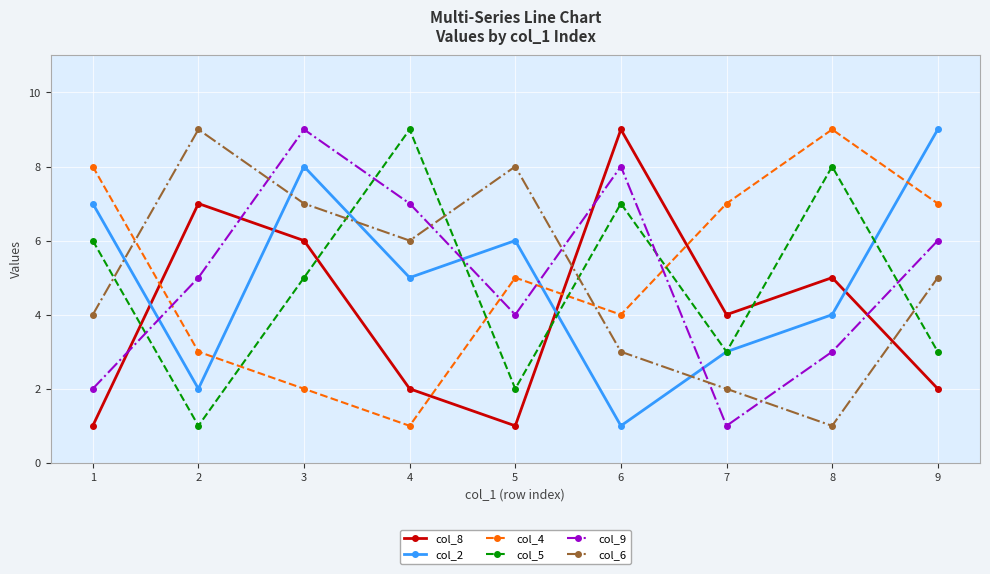

What is the average value of the col_4 series?

5